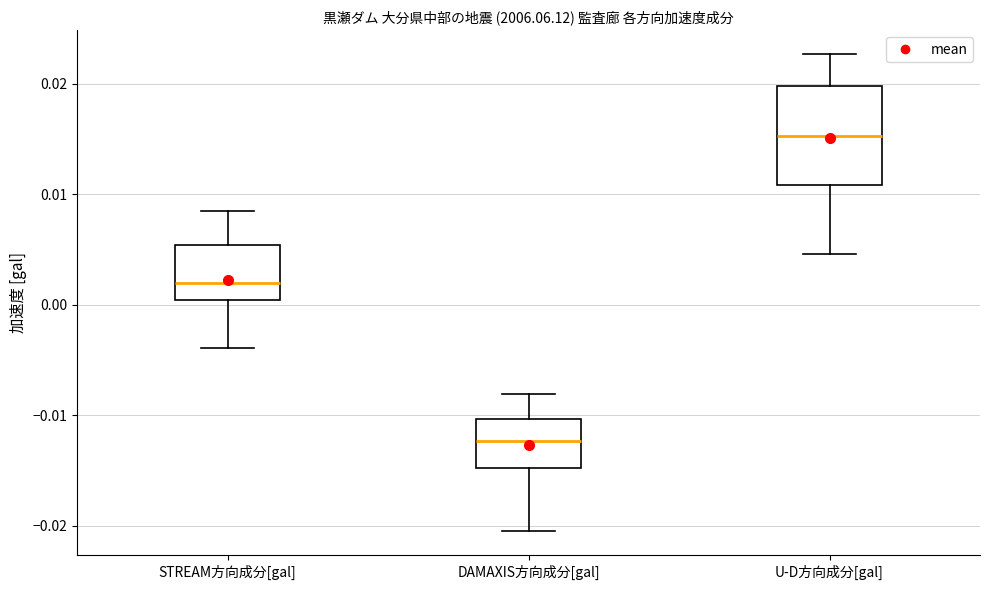

Which box has the highest median line?

U-D方向成分[gal]